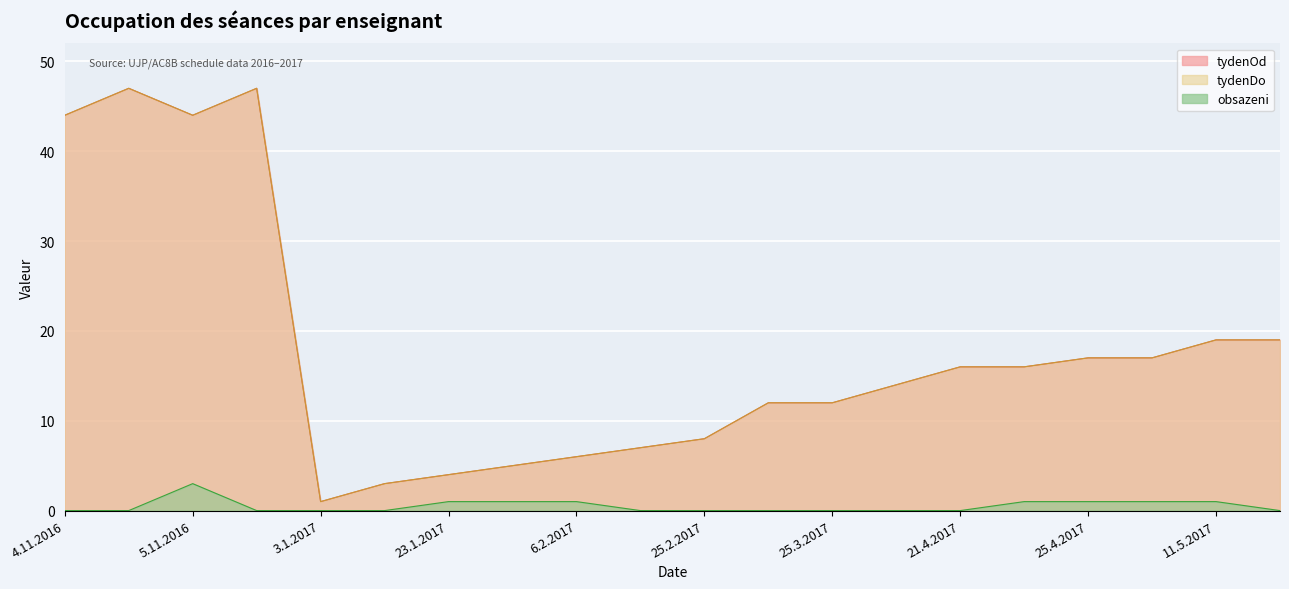

Reading right to left, what are all the values shown in this chart?

obsazeni: 0	1	1	1	1	0	0	0	0	0	0	1	1	1	0	0	0	3	0	0
tydenOd: 19	19	17	17	16	16	14	12	12	8	7	6	5	4	3	1	47	44	47	44
tydenDo: 19	19	17	17	16	16	14	12	12	8	7	6	5	4	3	1	47	44	47	44